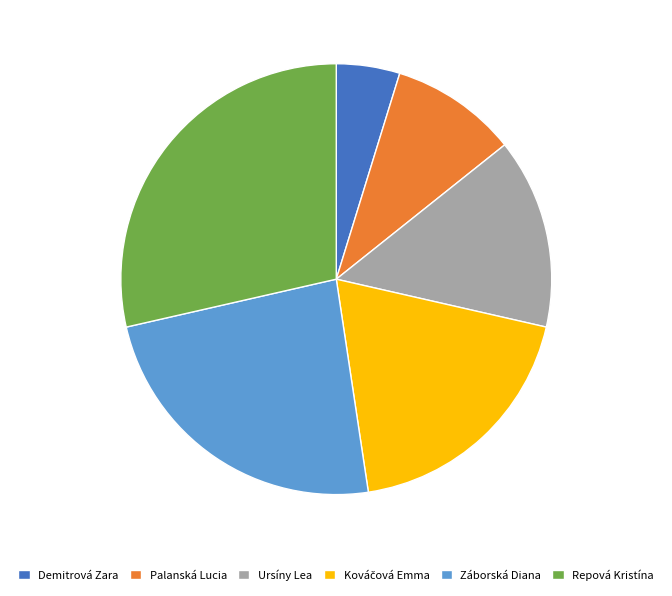

What is the smallest slice in the pie chart?

Demitrová Zara